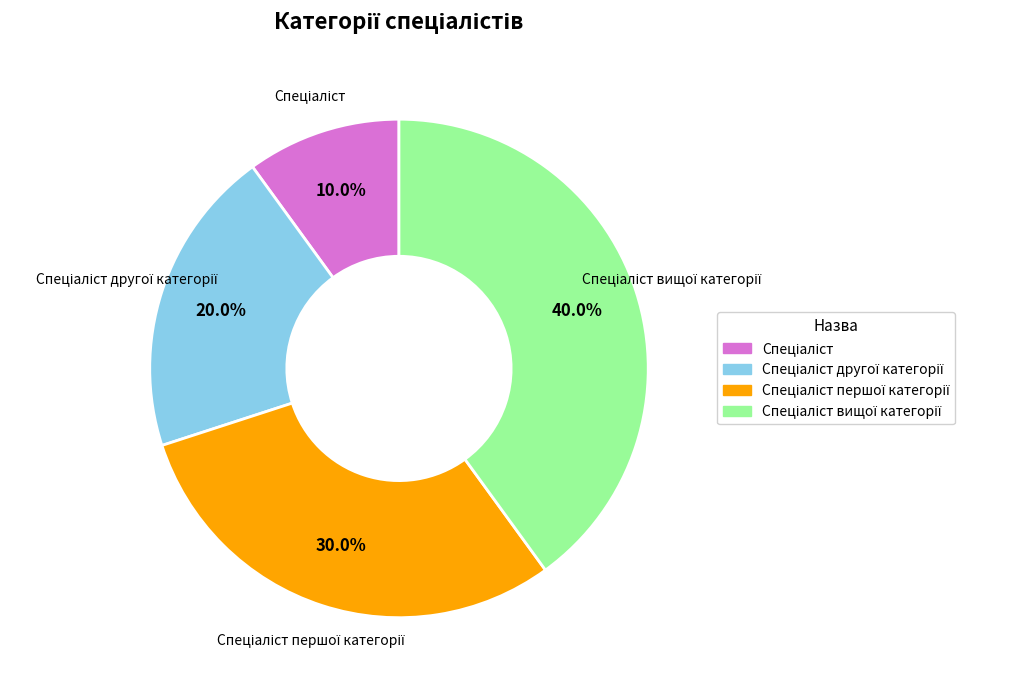

Is there a majority slice in this chart?

No